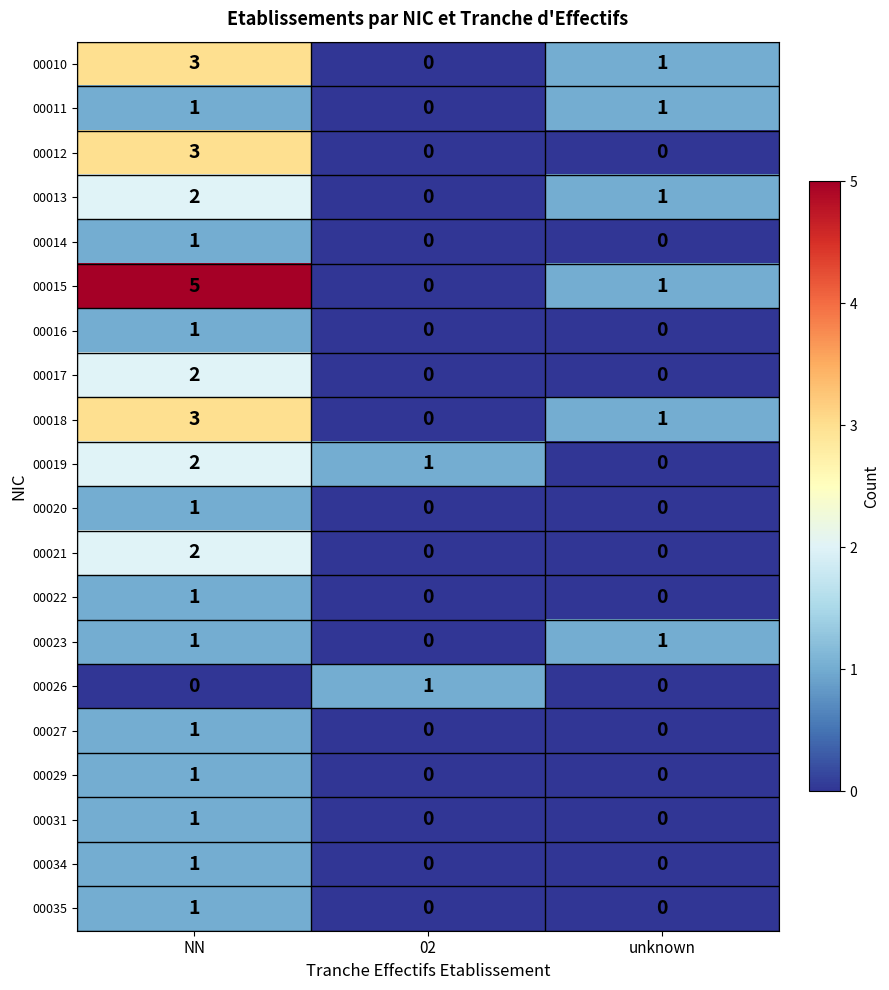

What is the maximum value shown in the chart?

5